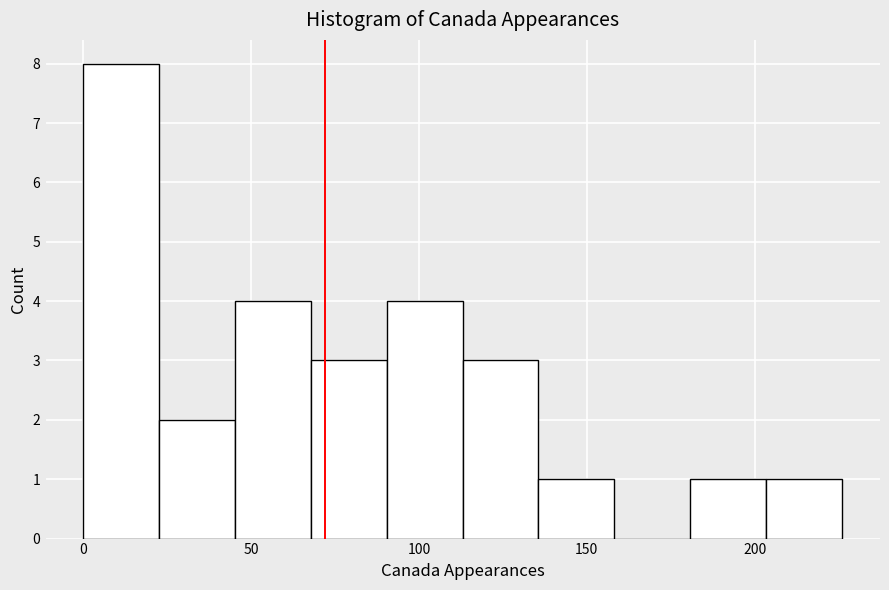

Reading left to right, list every bar in this chart as the range it spans on the x-axis followed by its height. Neither the bar edges nor the heights are printed on the chart, so give them approximately, as read against the axes.

0 to 25: 8
25 to 45: 2
45 to 70: 4
70 to 90: 3
90 to 115: 4
115 to 135: 3
135 to 160: 1
160 to 180: 0
180 to 205: 1
205 to 225: 1